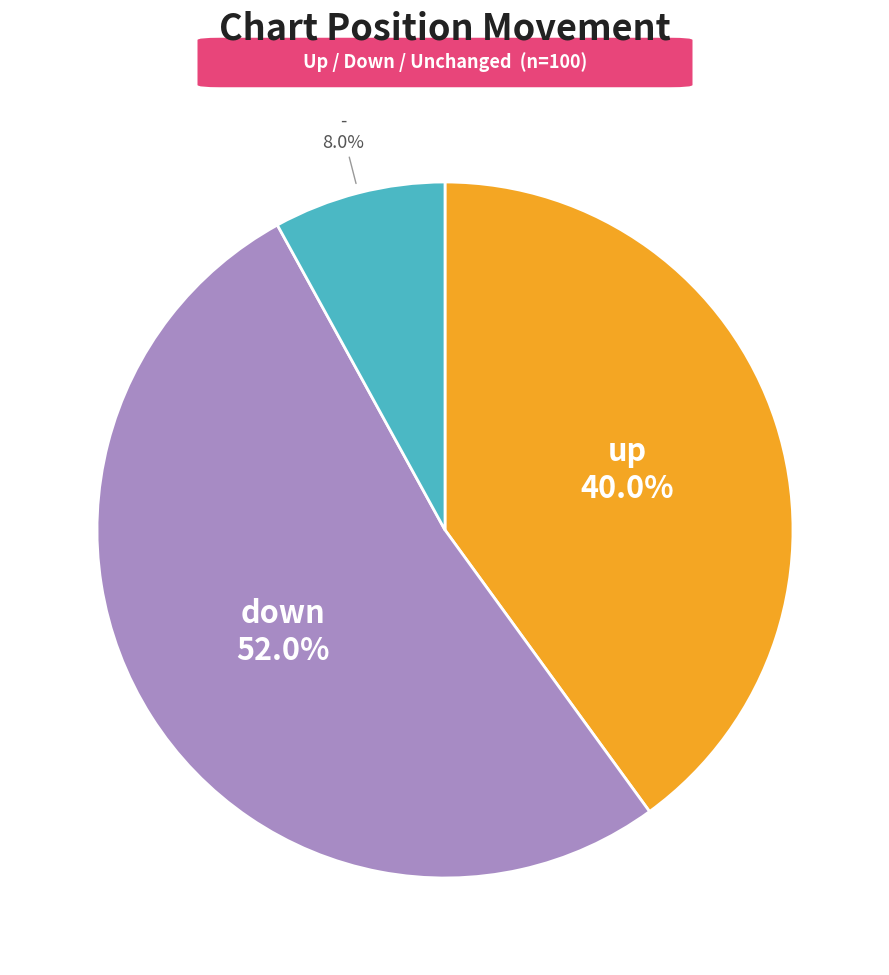

How many slices are in this pie chart?

3